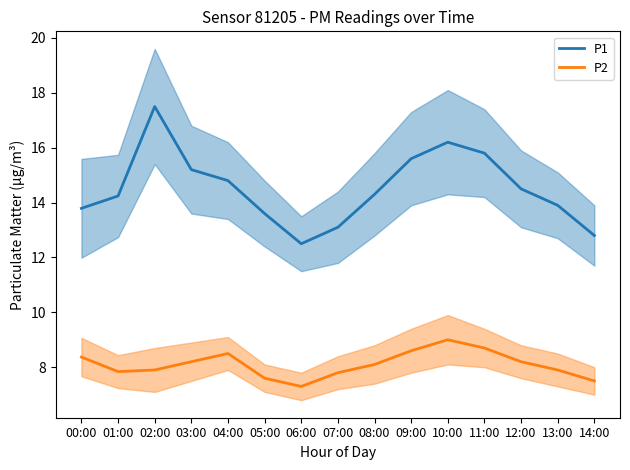

Does the chart have visible grid lines?

No